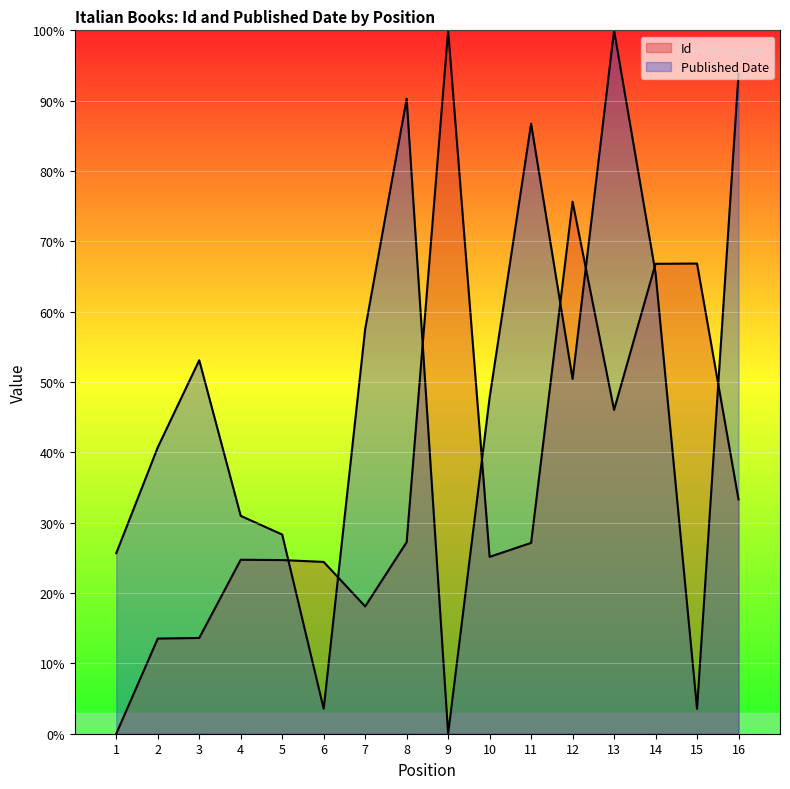

What is the value of the Id point at the 12th from the left?

75.6